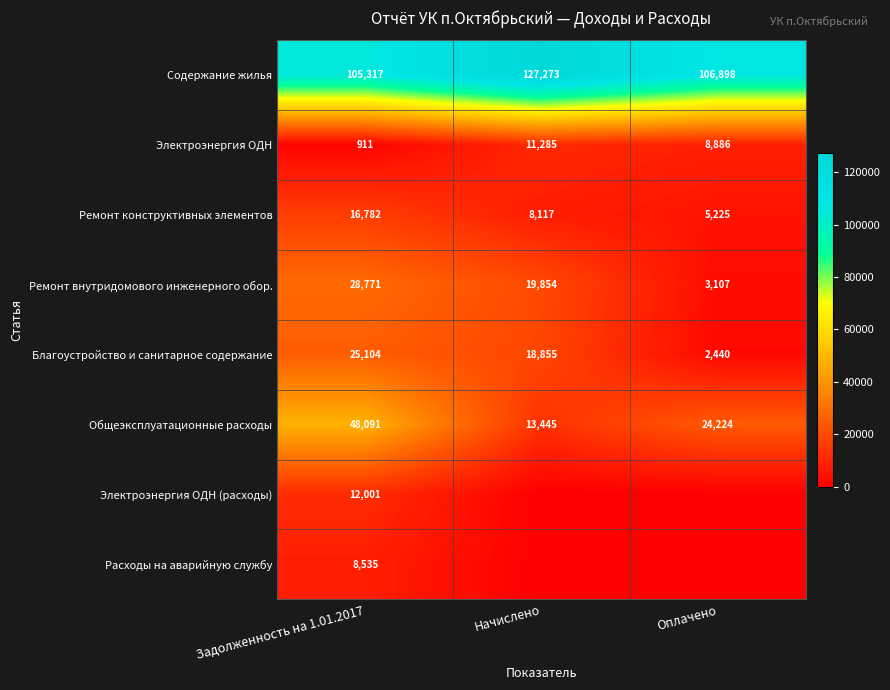

What is the sum of all Общеэксплуатационные расходы values?

85760